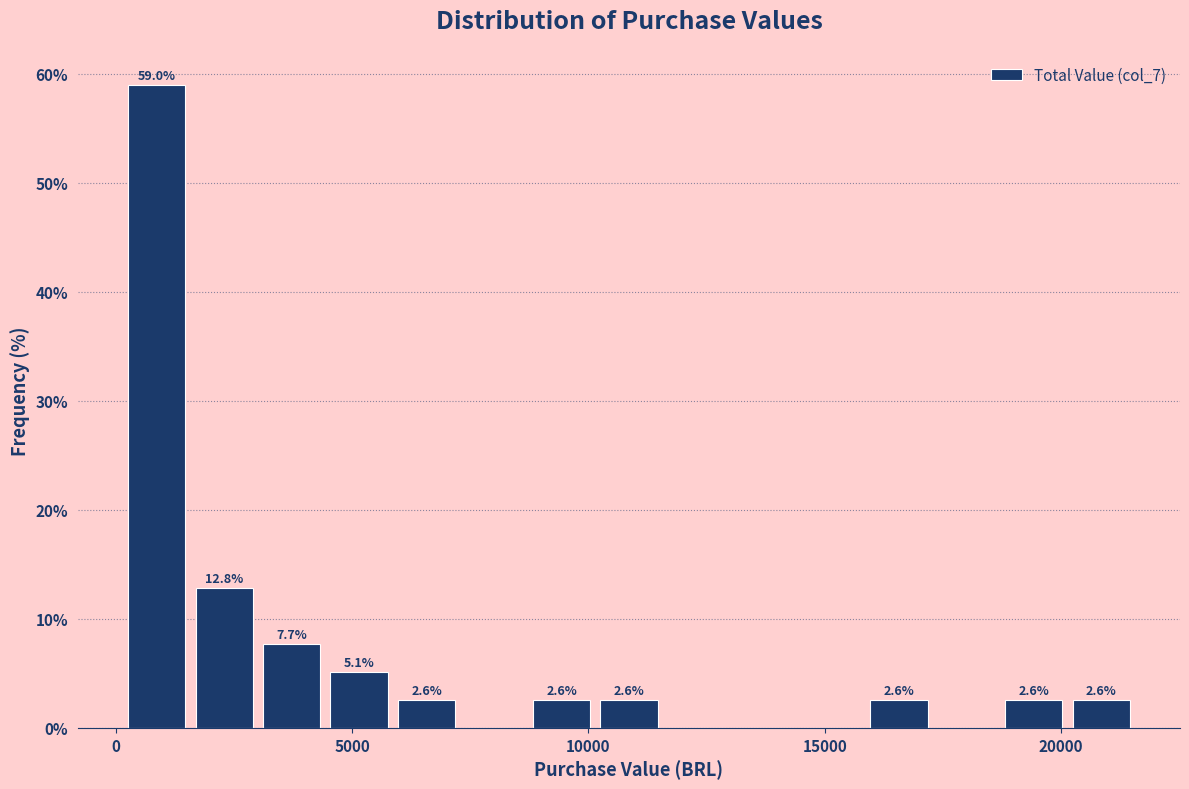

Read against the x-axis, roughly where is the centre of the tallest bar?

1000